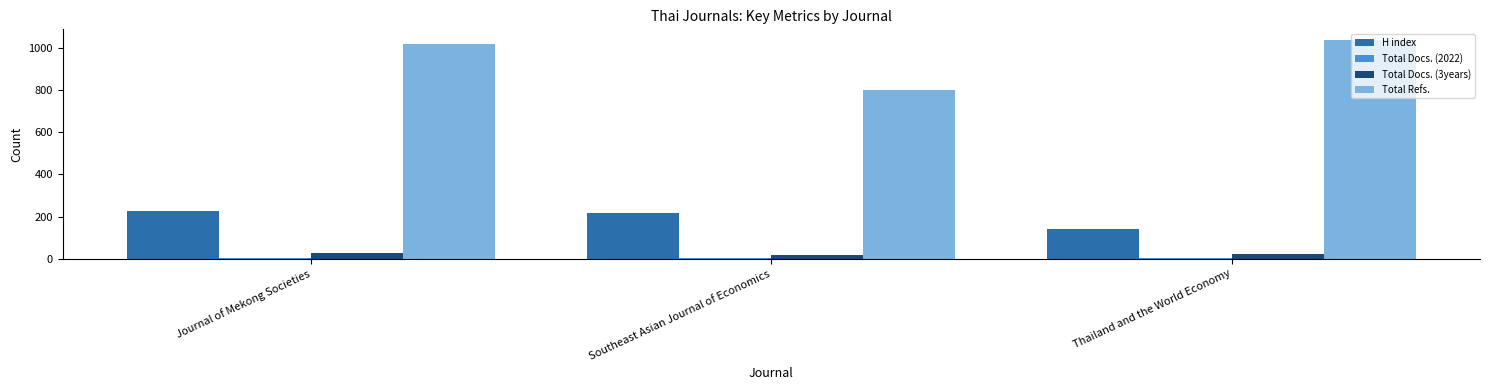

Between Journal of Mekong Societies and Thailand and the World Economy, which series saw the biggest shift?

H index